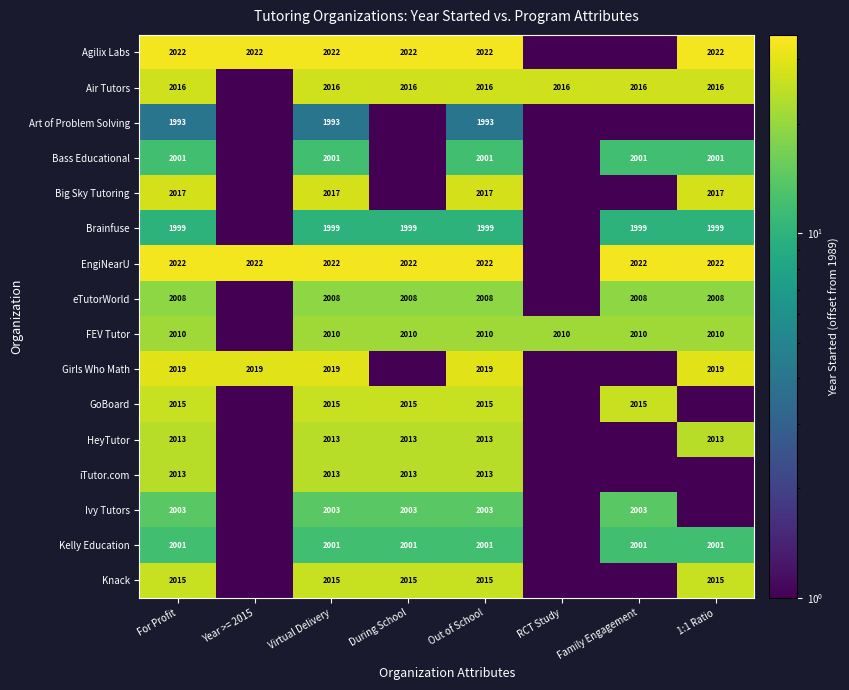

What is the total value across all series at For Profit?

32167